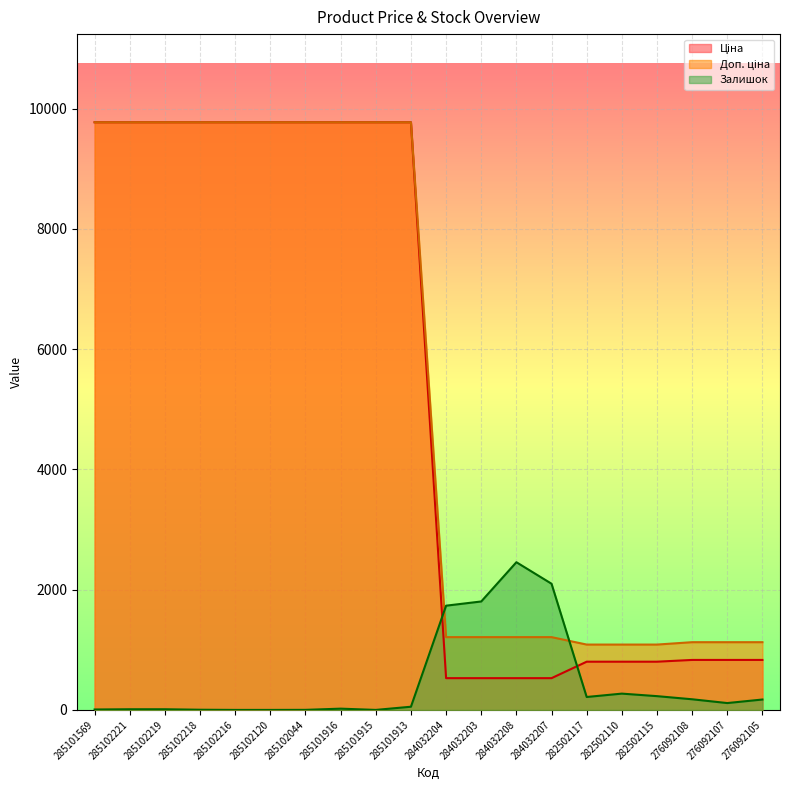

Read the Ціна value at 285101569.

9775.5